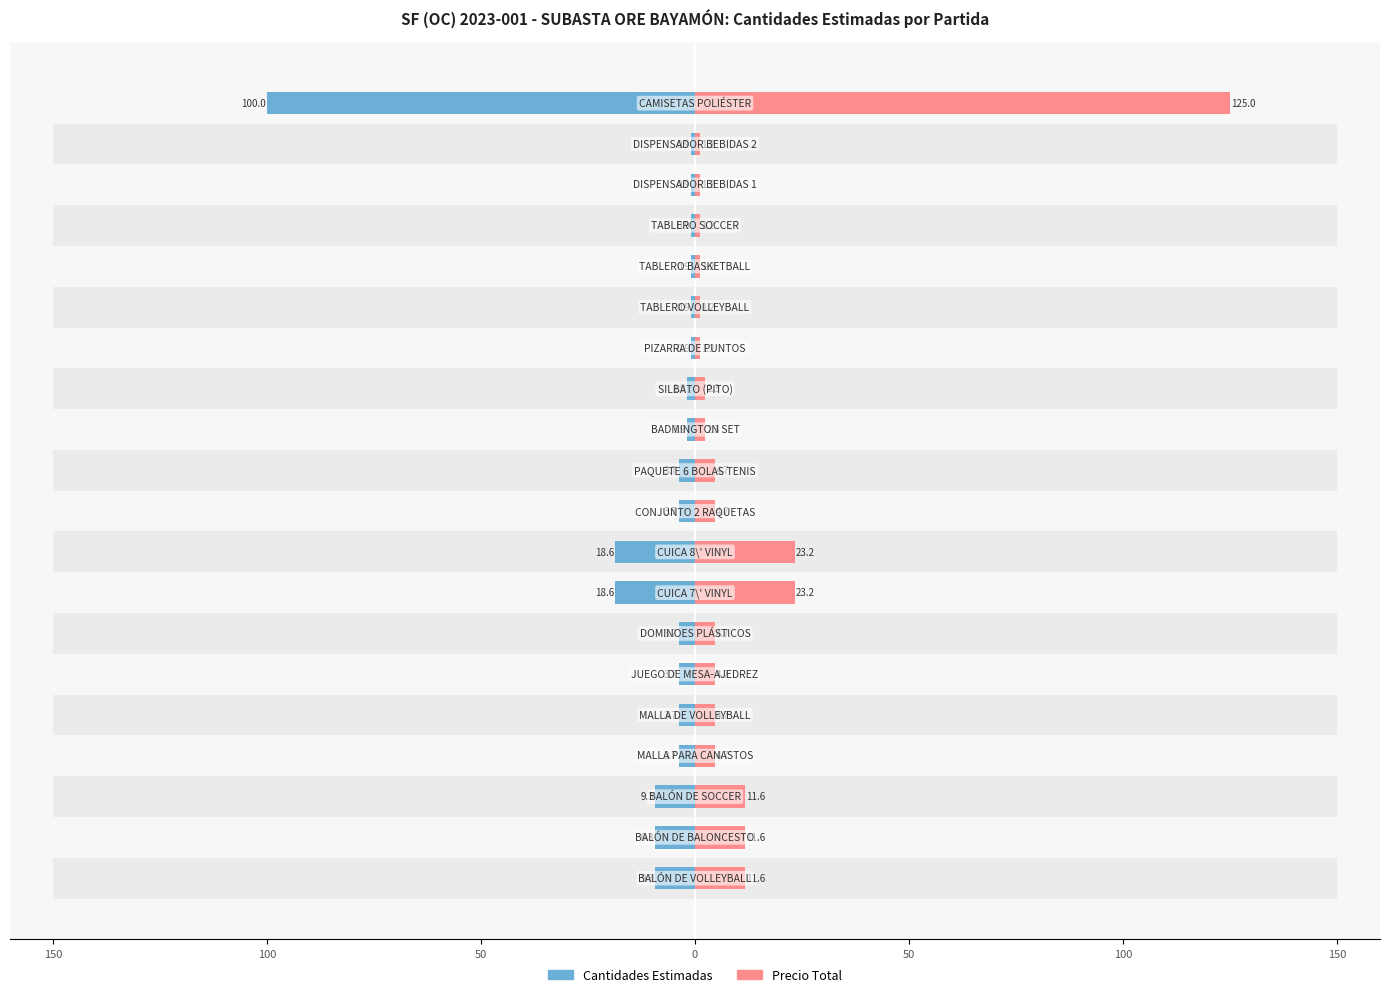

What is the spread (max minus min) of values at 16?

2.1